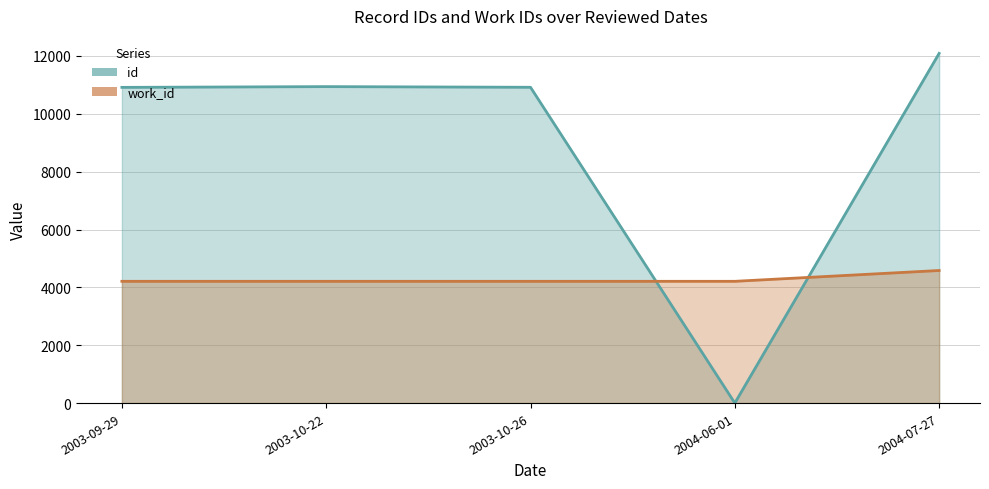

At how many categories does at least one series exceed 1380?

5